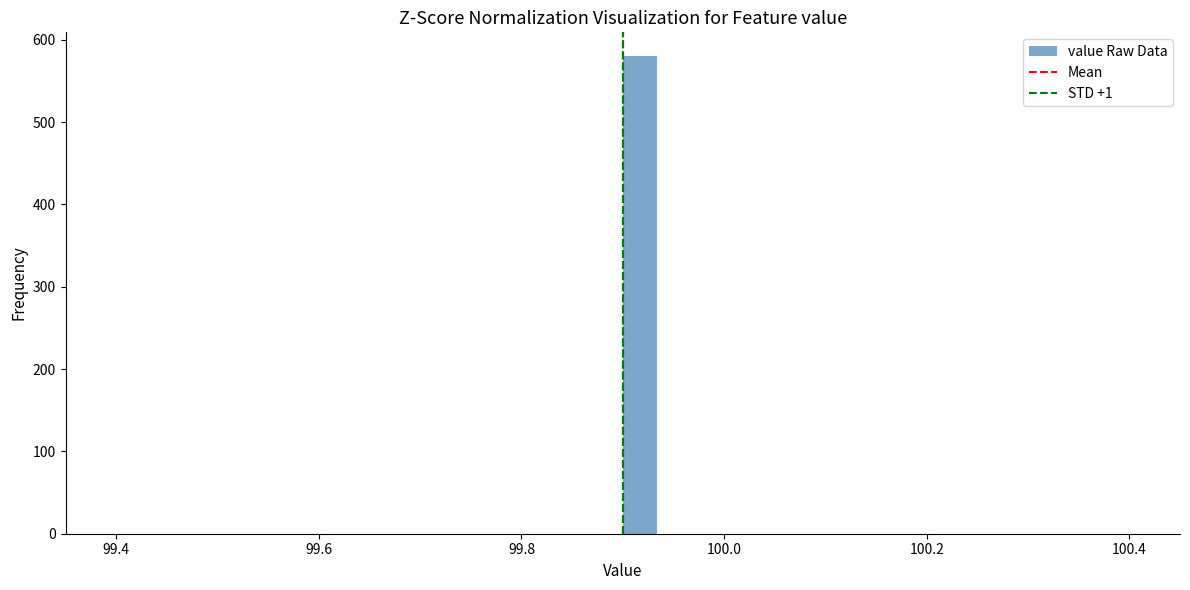

Around what value on the x-axis is the tallest bar? Give the approximate position of its centre, as read against the axis.

99.92